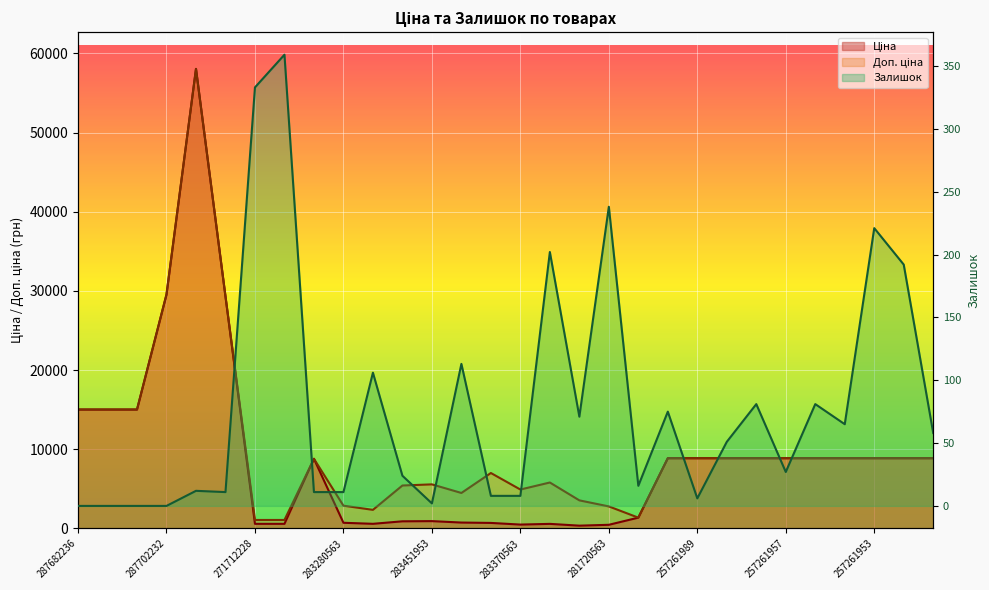

What is the approximate value of Залишок at 257261952?

192.0